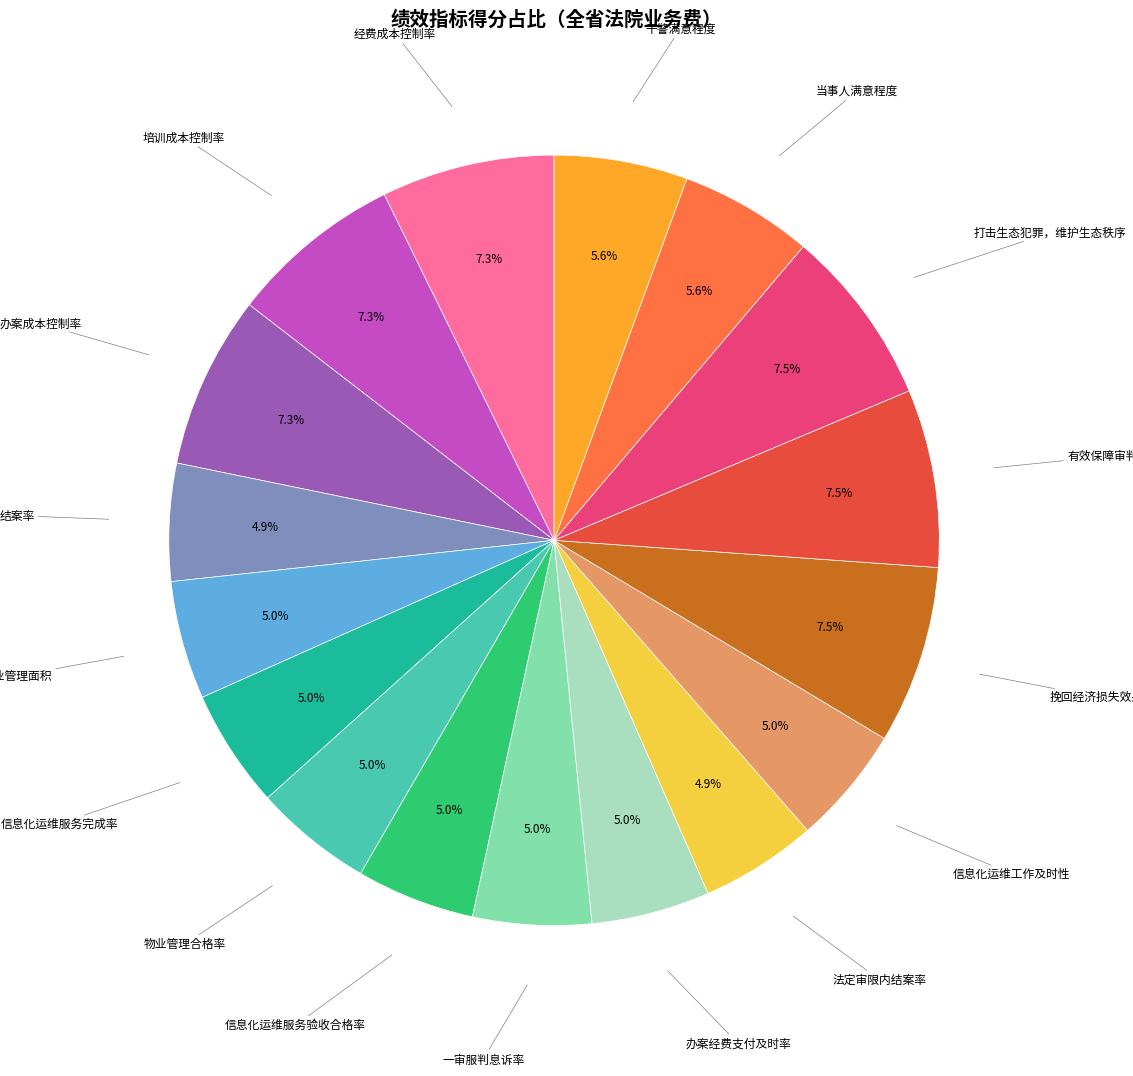

How many segments does this pie chart have?

17